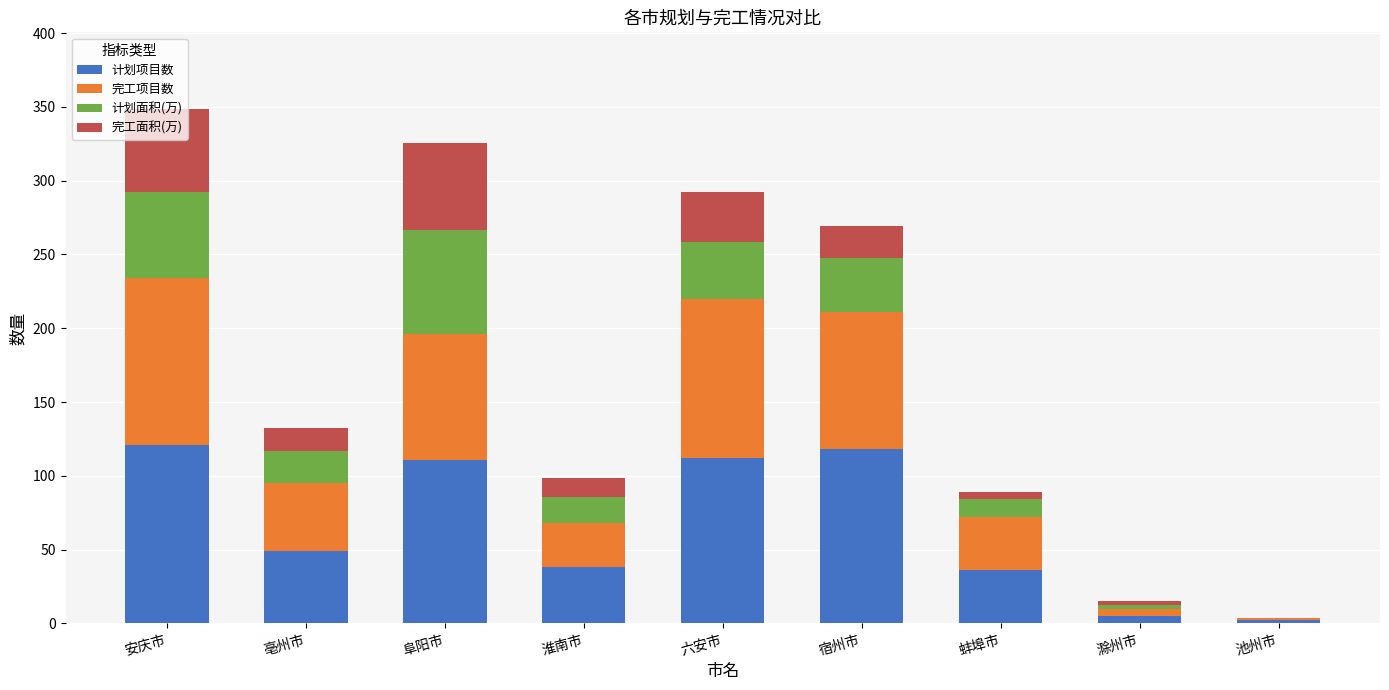

What are all the series names shown in the legend?

计划项目数, 完工项目数, 计划面积(万), 完工面积(万)